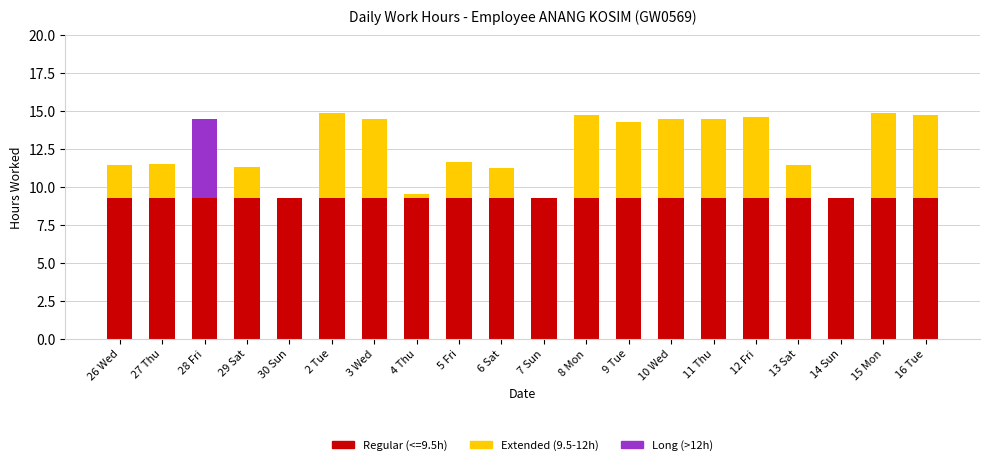

Count the number of data series in this chart.

3